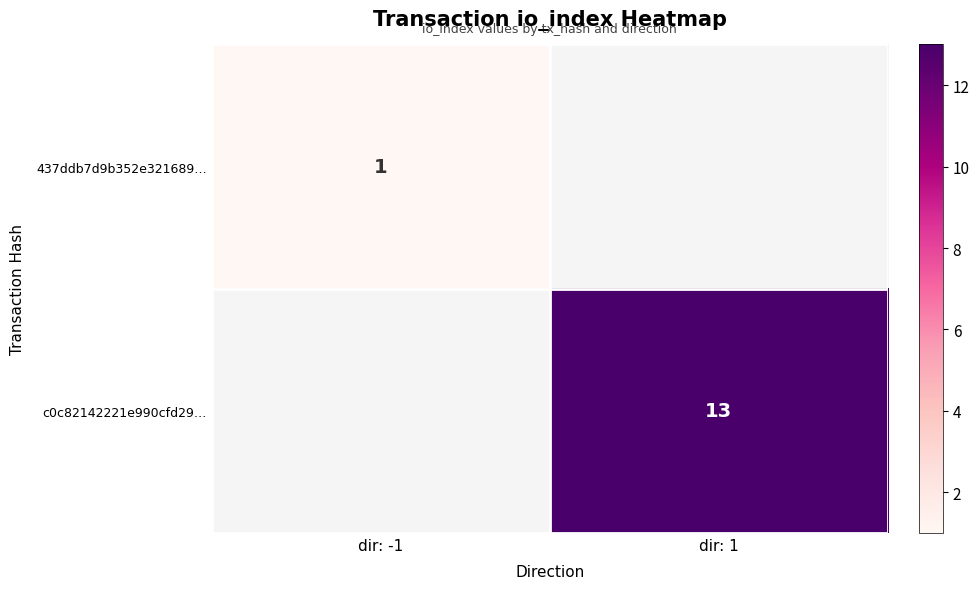

Is it true that 437ddb7d9b352e321689… equals 1 at dir: -1?

True